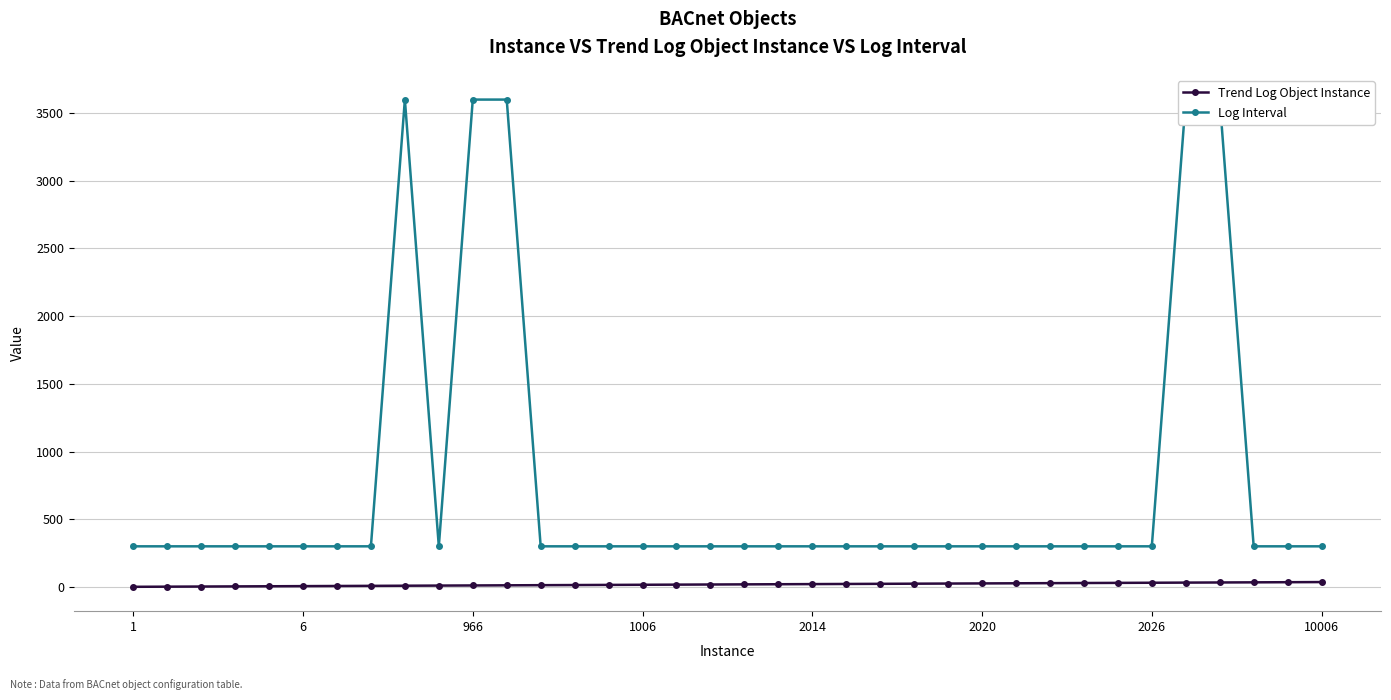

What is the difference between the Trend Log Object Instance values at 2020 and 2026?

5